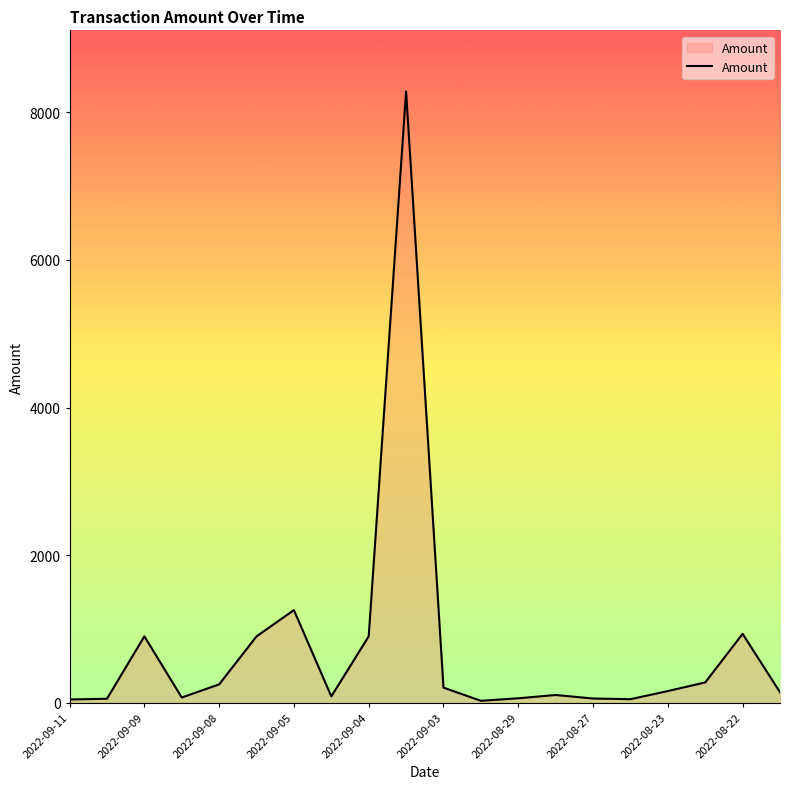

What is the difference between the maximum and minimum values?

8256.1